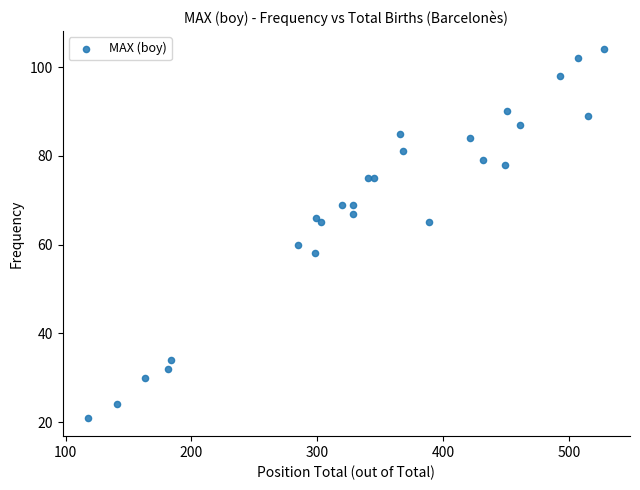

What is the range of X values (max minus min)?

410